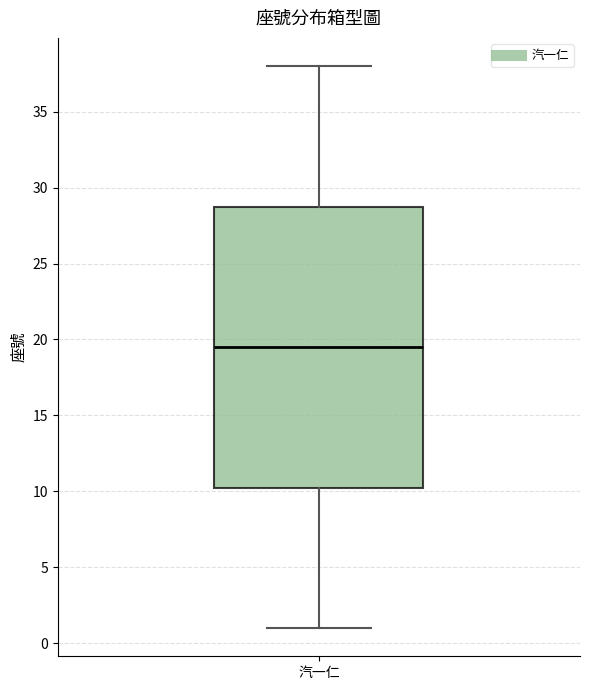

Where does the median line of the box for 汽一仁 sit on the y-axis? The values are not printed on the chart, so give them approximately, as read against the axis.

19.5